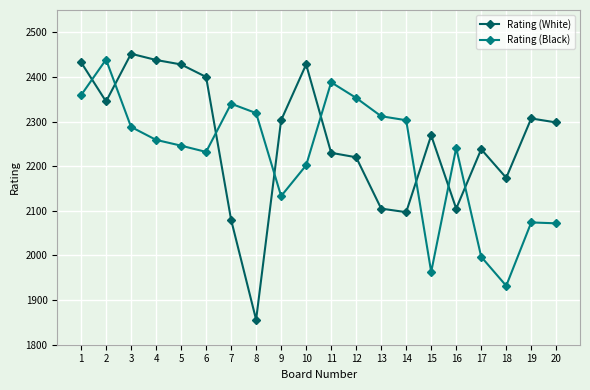

True or false: Rating (White) has a value of 1197 at 8.

False